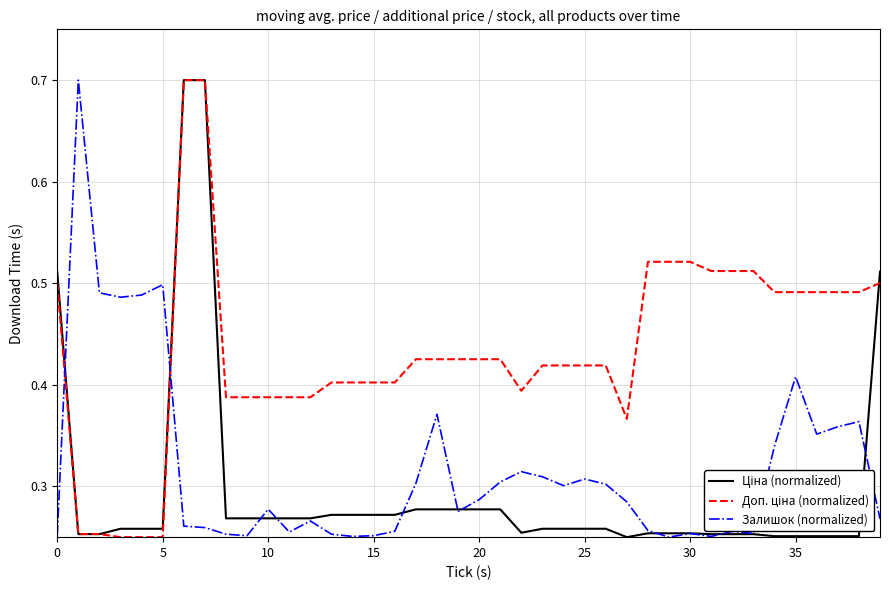

Does the chart display data point markers on the line(s)?

No